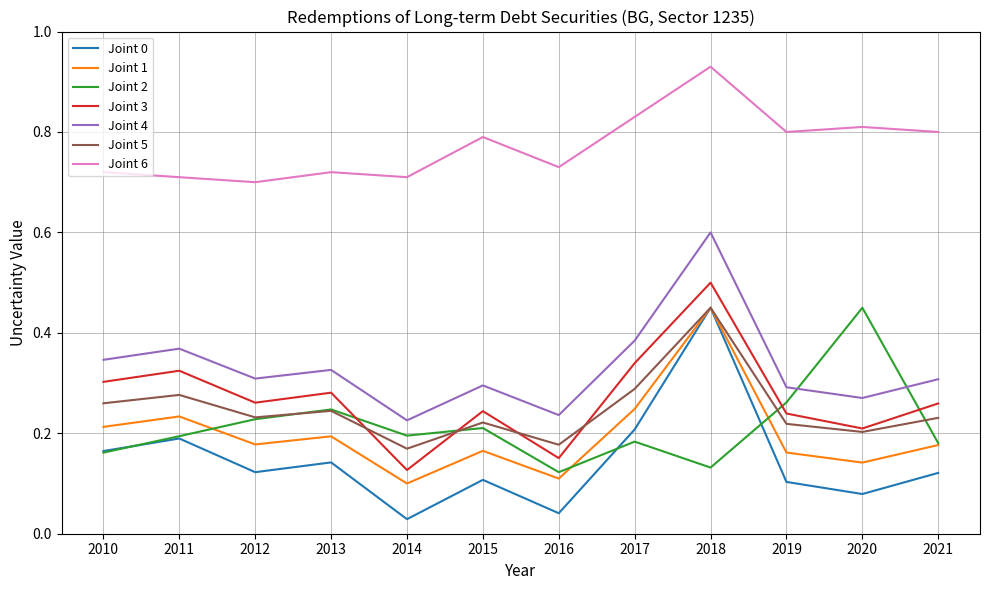

At which category is the sum across all series the highest?

2018